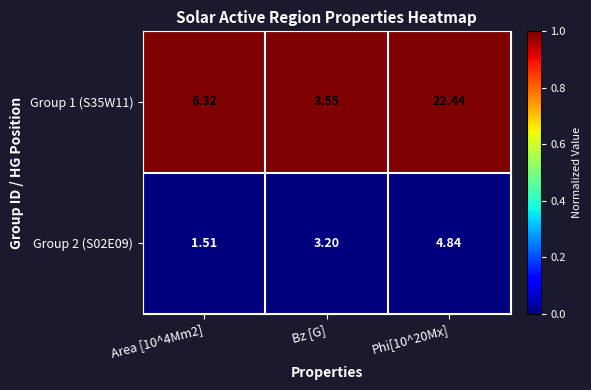

At Area [10^4Mm2], list the series in order from smallest to largest.

Group 2 (S02E09), Group 1 (S35W11)